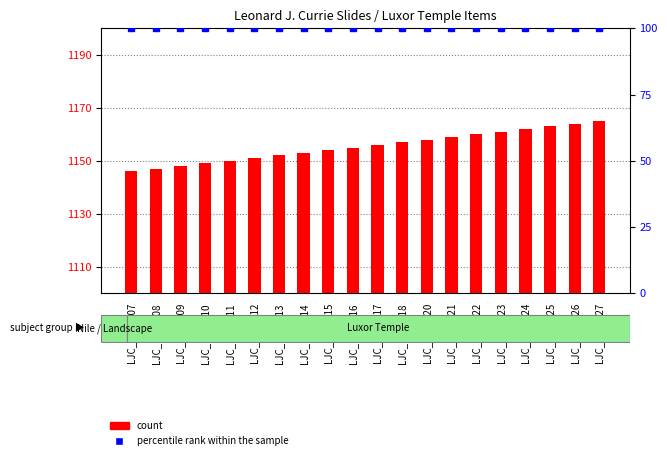

What is the spread (max minus min) of values at LJC_108_010?

1049